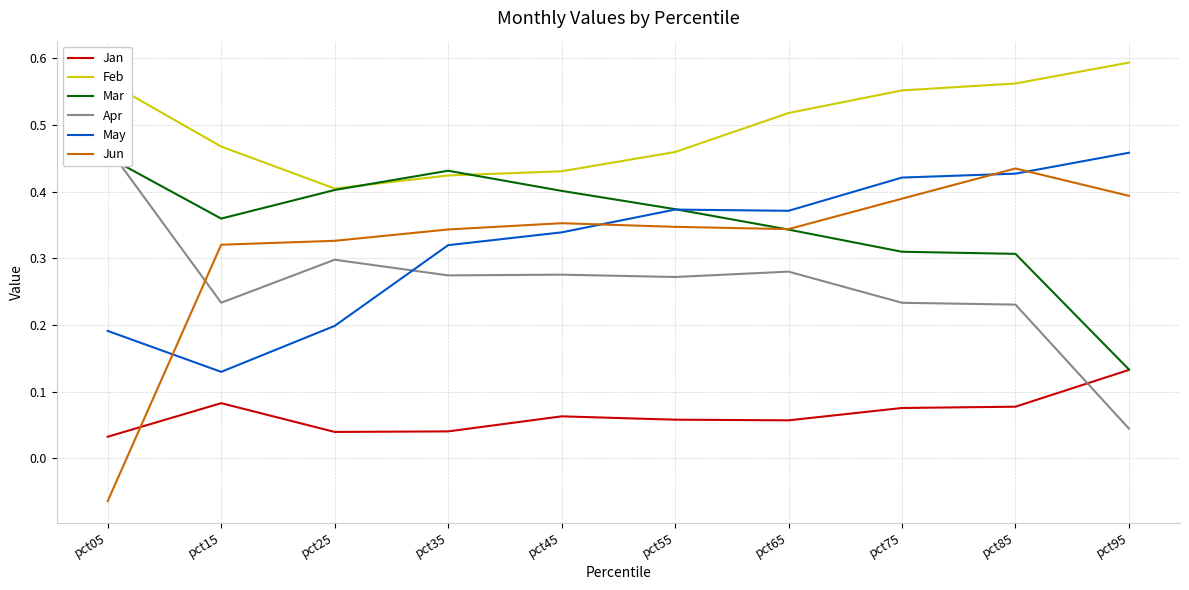

Reading right to left, what are all the values shown in this chart?

Jan: pct95=0.1	pct85=0.1	pct75=0.1	pct65=0.1	pct55=0.1	pct45=0.1	pct35=0.0	pct25=0.0	pct15=0.1	pct05=0.0
Feb: pct95=0.6	pct85=0.6	pct75=0.6	pct65=0.5	pct55=0.5	pct45=0.4	pct35=0.4	pct25=0.4	pct15=0.5	pct05=0.6
Mar: pct95=0.1	pct85=0.3	pct75=0.3	pct65=0.3	pct55=0.4	pct45=0.4	pct35=0.4	pct25=0.4	pct15=0.4	pct05=0.5
Apr: pct95=0.0	pct85=0.2	pct75=0.2	pct65=0.3	pct55=0.3	pct45=0.3	pct35=0.3	pct25=0.3	pct15=0.2	pct05=0.5
May: pct95=0.5	pct85=0.4	pct75=0.4	pct65=0.4	pct55=0.4	pct45=0.3	pct35=0.3	pct25=0.2	pct15=0.1	pct05=0.2
Jun: pct95=0.4	pct85=0.4	pct75=0.4	pct65=0.3	pct55=0.3	pct45=0.4	pct35=0.3	pct25=0.3	pct15=0.3	pct05=-0.1